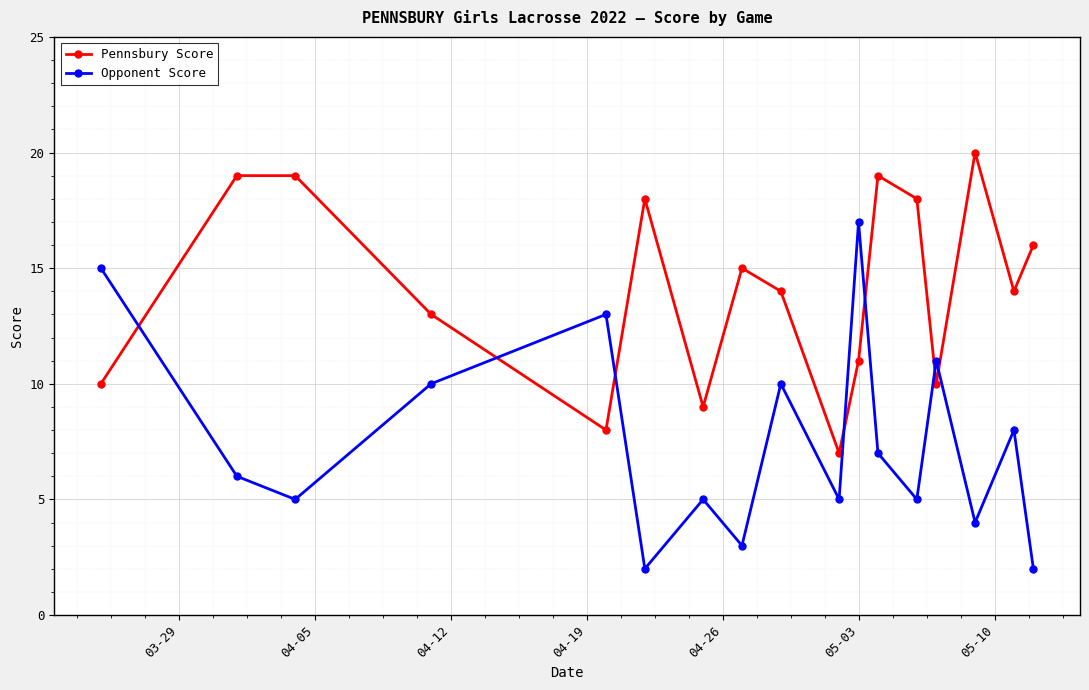

Is this an area chart (filled region under the line)?

No